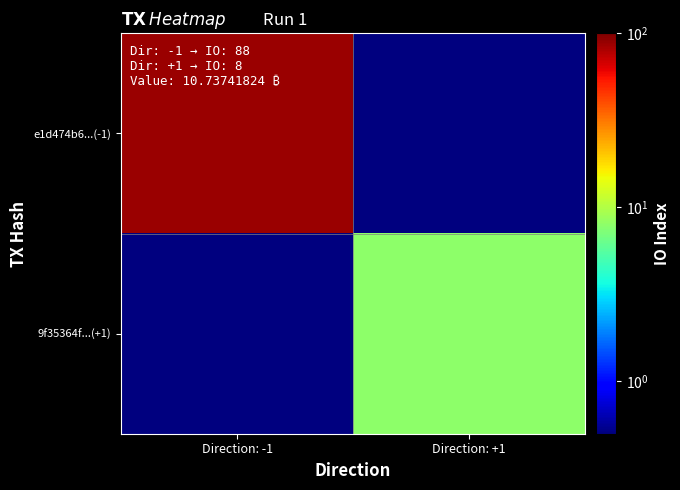

Rank the series at Direction: +1 from lowest to highest value.

e1d474b6...(-1), 9f35364f...(+1)